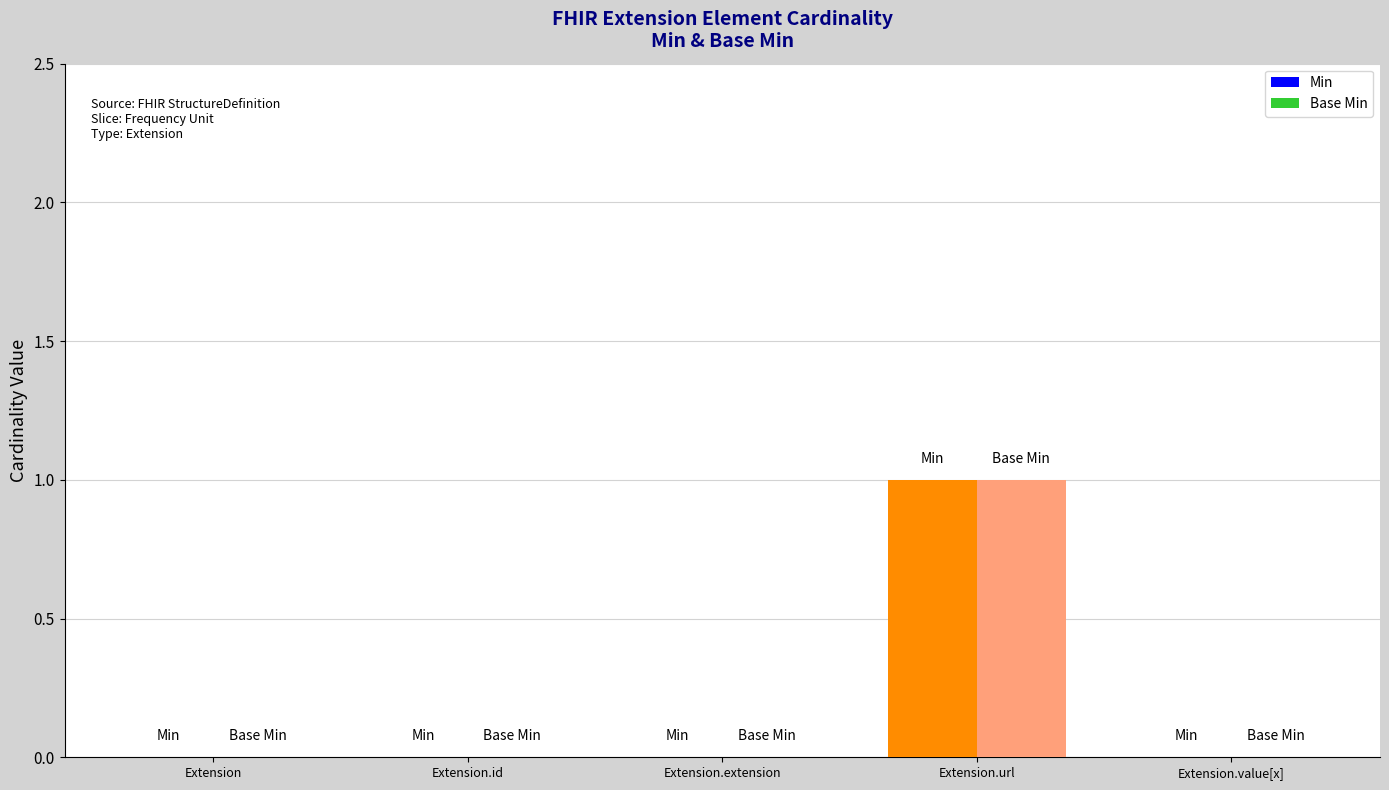

Between Extension.extension and Extension.url, which series saw the biggest shift?

Min